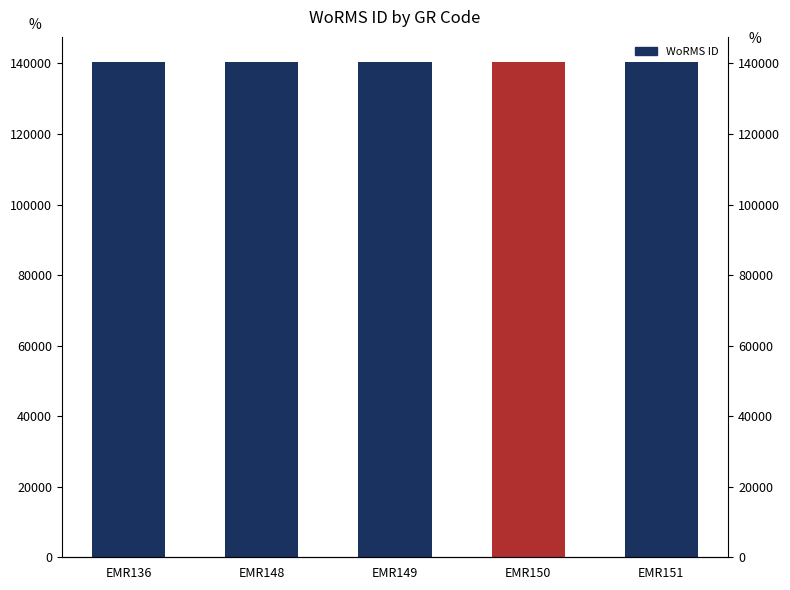

Are the bars grouped side by side (vs. stacked)?

No